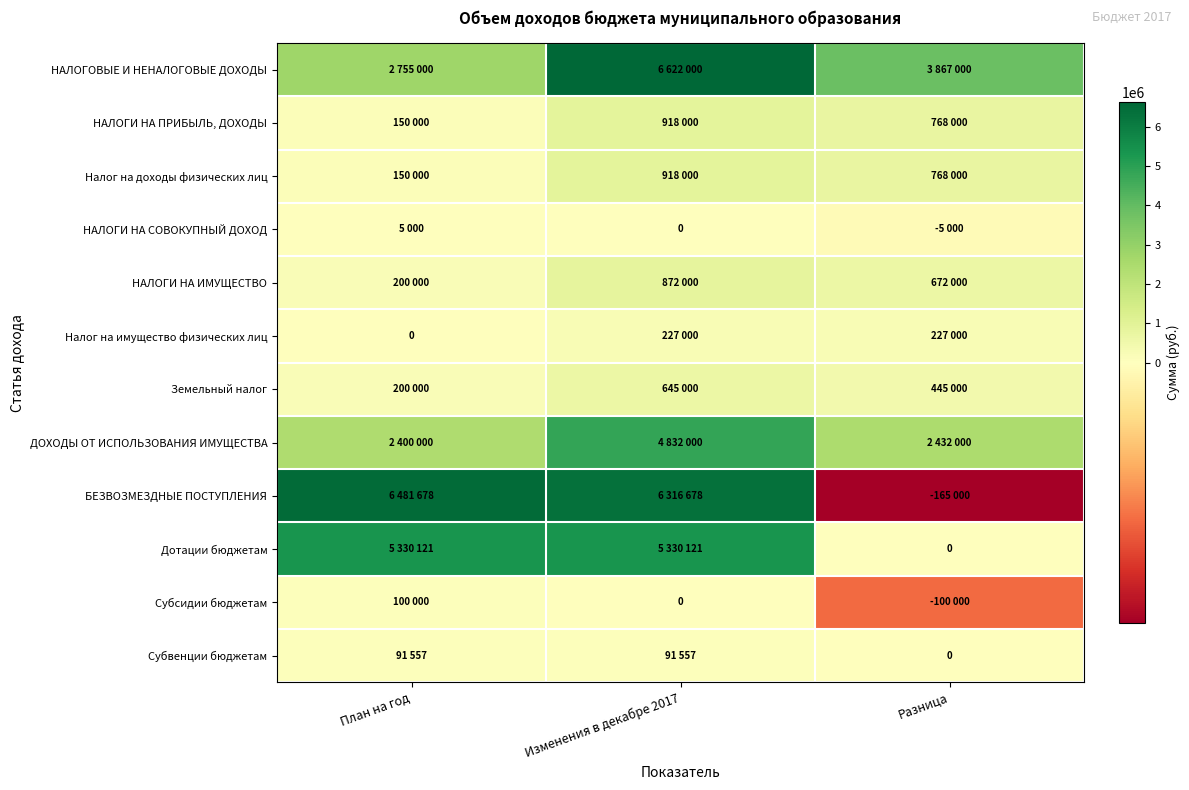

What is the highest value of the Дотации бюджетам series?

5330121